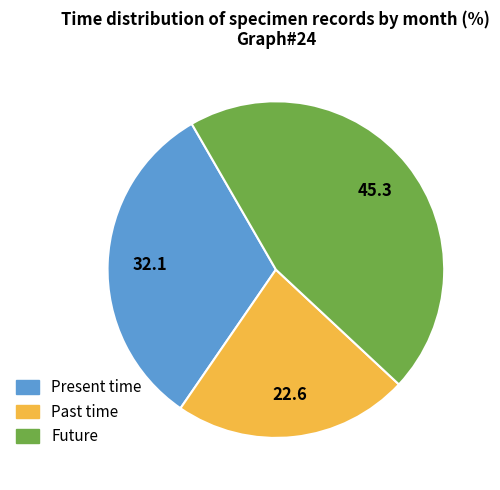

Between Present time and Future, which is larger?

Future